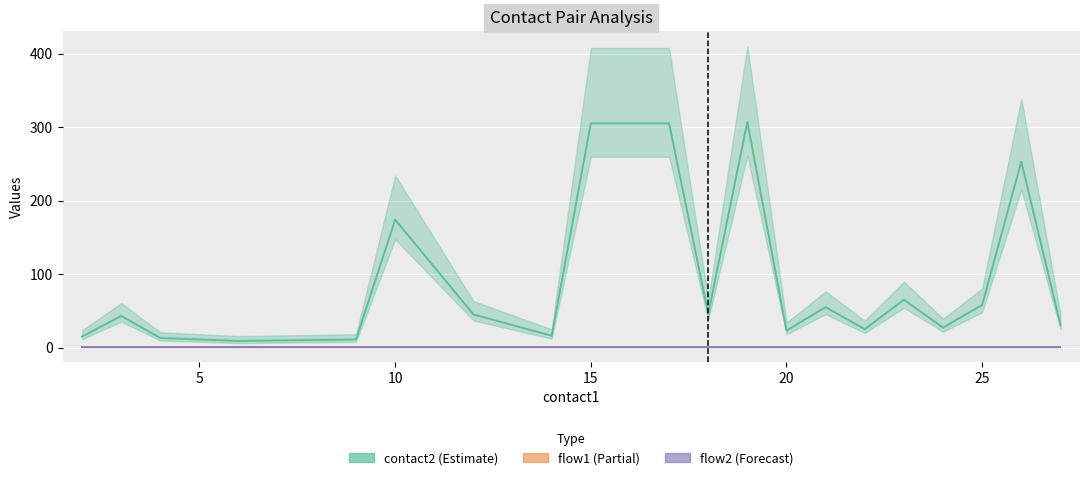

Which has a higher value, 18 or 27?

18